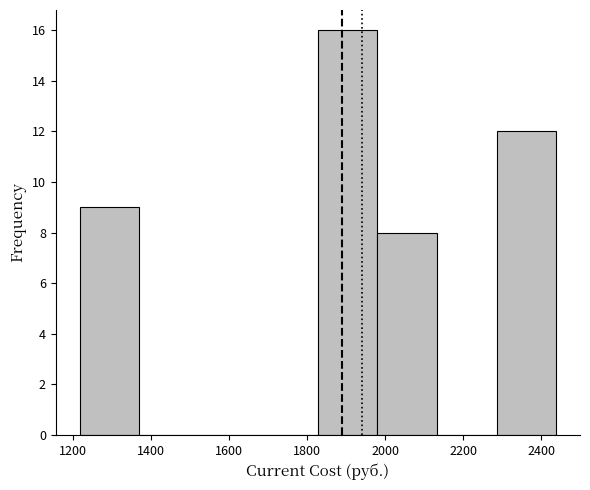

Over which range of the x-axis is the bar tallest?

1820 to 1980